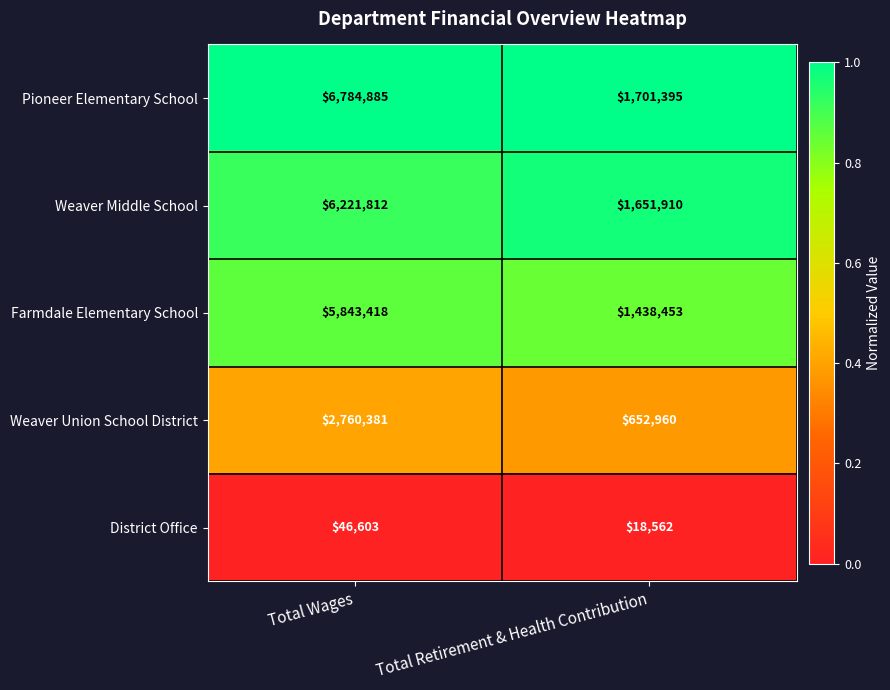

At which category is the sum across all series the highest?

Total Wages